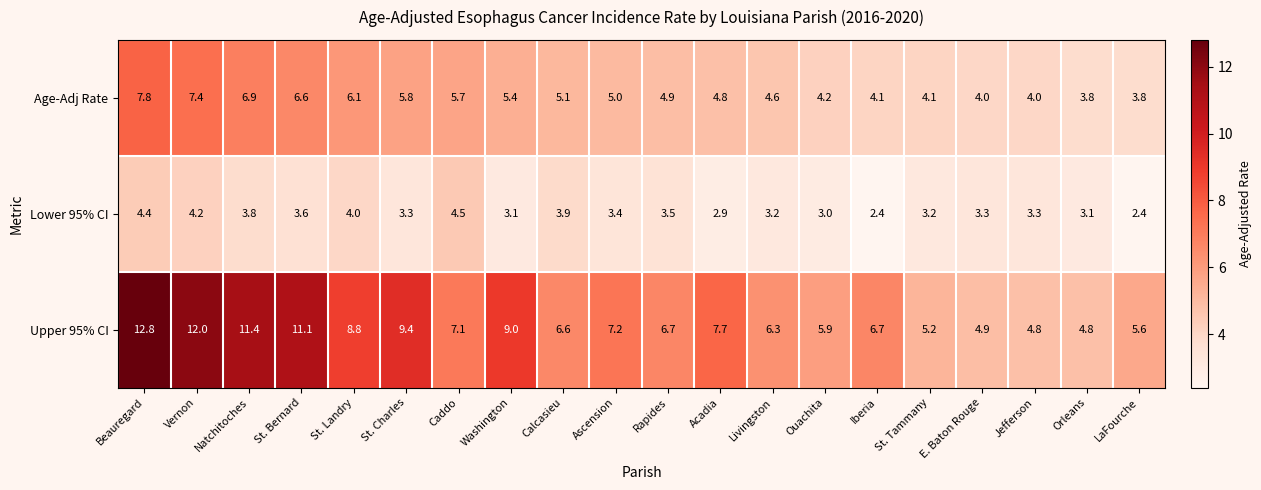

Which series has the widest spread of values?

Upper 95% CI